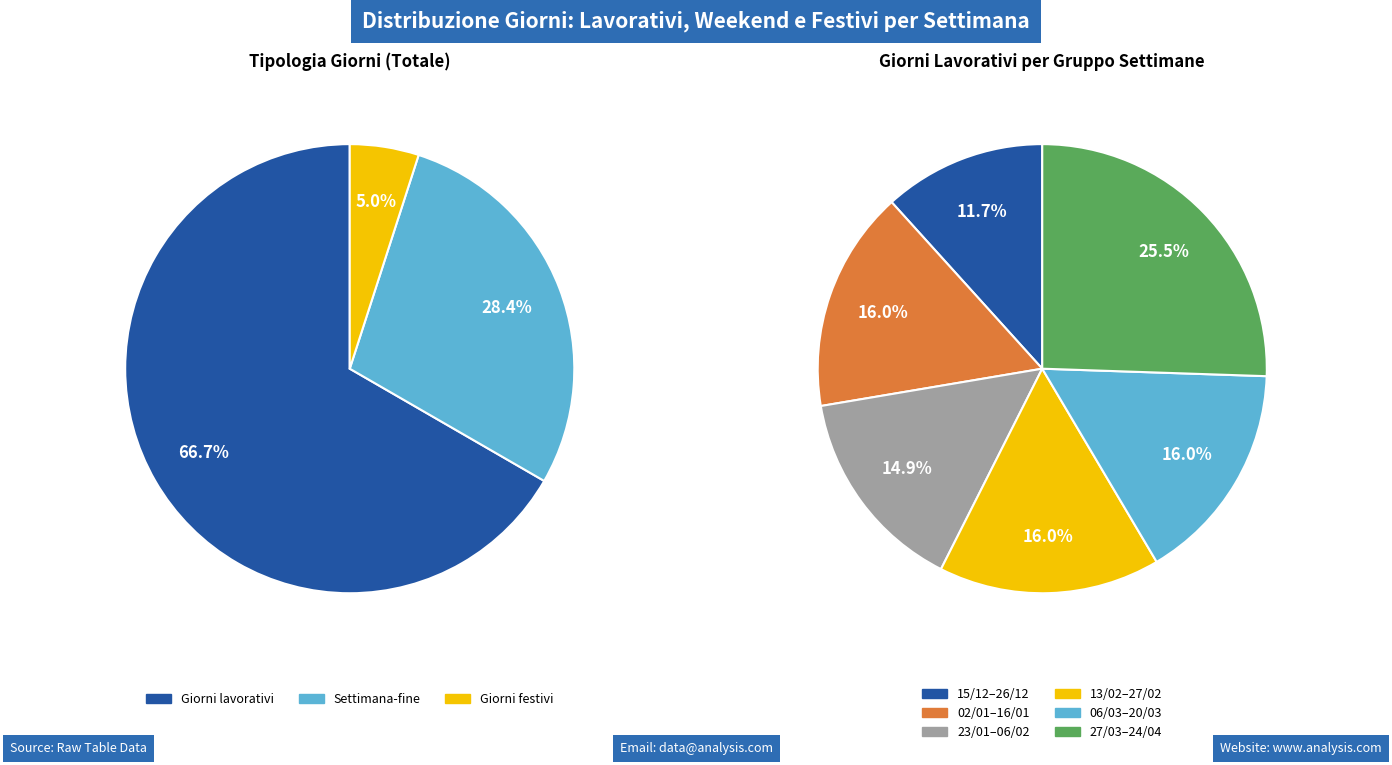

Is it true that 17/04 is 12% of the pie?

False